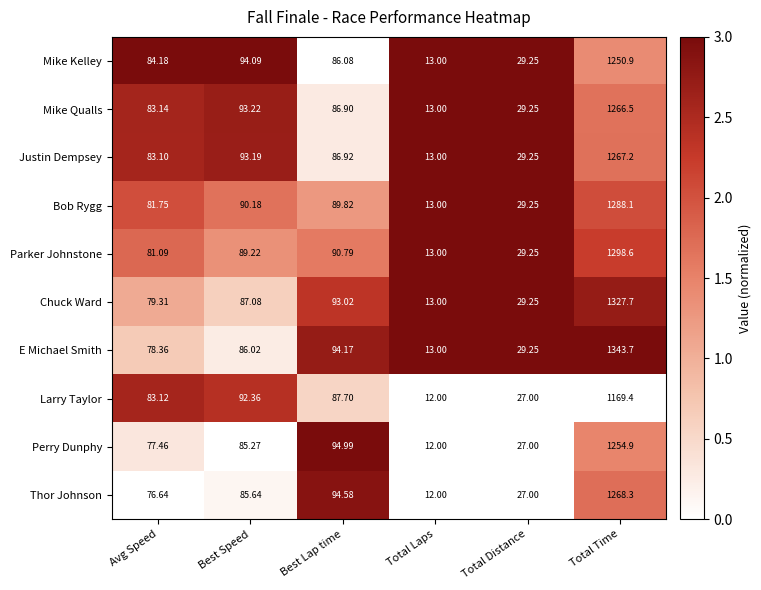

How many distinct data groups are displayed?

10